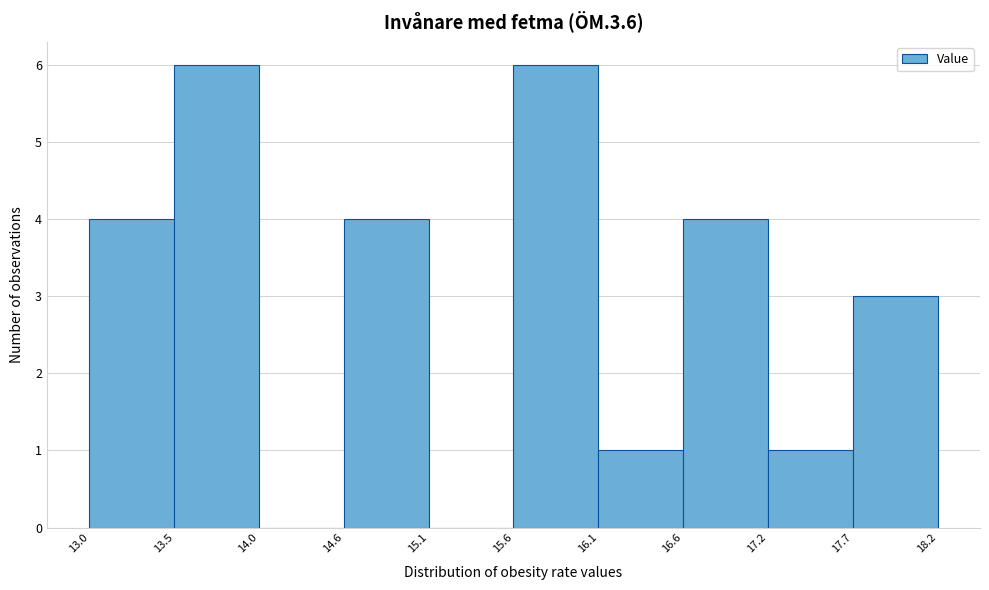

How tall is the bar that spans 17.2 to 17.7 on the x-axis? The values are not printed on the chart, so give them approximately, as read against the axis.

1